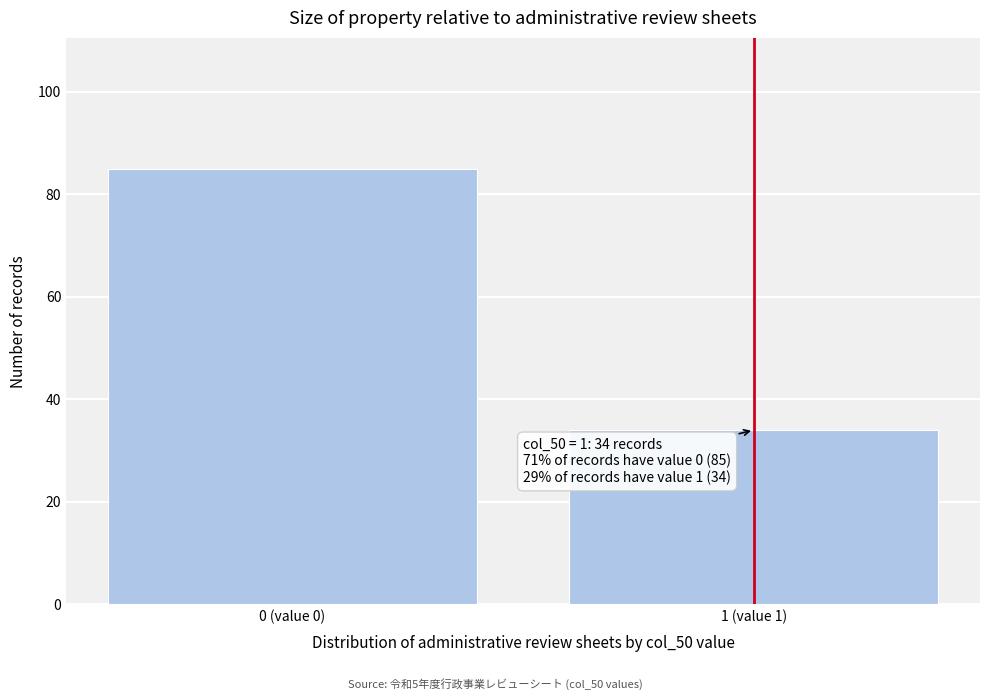

Reading left to right, transcribe all the data shown in this chart.

85	34